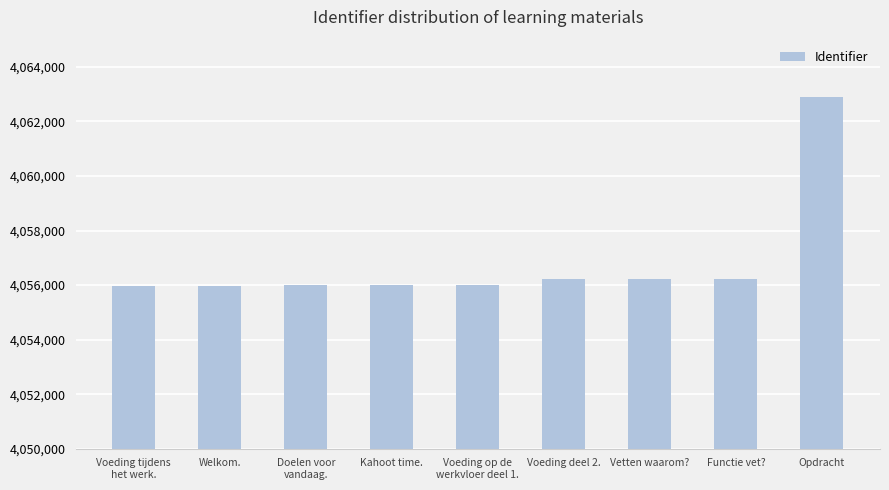

Count the number of data series in this chart.

1